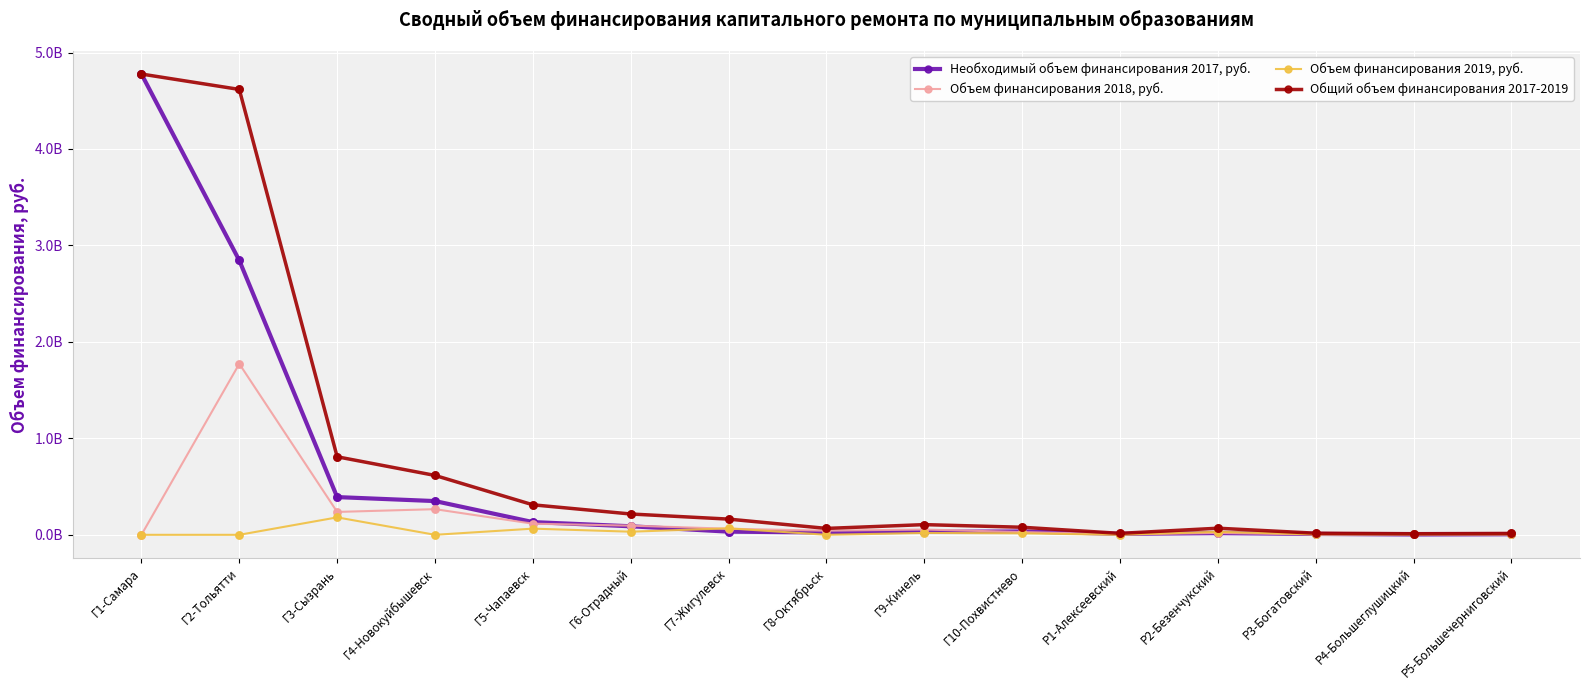

At how many categories does at least one series exceed 3443745103?

2